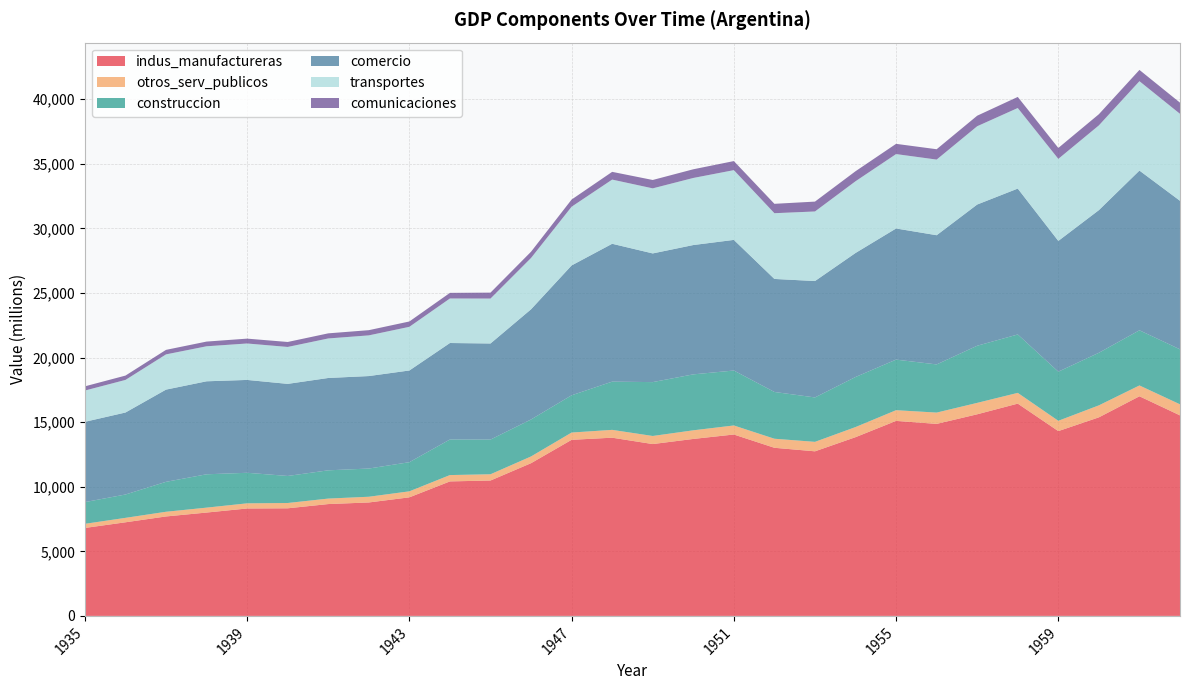

Reading left to right, extract all data points from this chart.

indus_manufactureras: 6809	7247	7699	8001	8316	8330	8658	8782	9179	10412	10481	11823	13632	13796	13303	13700	14043	13015	12741	13837	15097	14865	15608	16434	14307	15372	17002	15523
otros_serv_publicos: 320	344	363	381	399	411	425	443	465	491	484	522	563	606	626	668	700	701	733	782	828	875	884	832	798	928	839	857
construccion: 1680	1806	2317	2581	2364	2092	2187	2183	2256	2754	2685	2862	2884	3733	4170	4330	4253	3620	3438	3875	3915	3728	4422	4521	3802	4070	4269	4256
comercio: 6217	6348	7139	7199	7189	7129	7149	7159	7099	7469	7439	8530	10052	10673	9962	10012	10112	8750	9011	9602	10152	10002	10933	11294	10122	11043	12365	11499
transportes: 2420	2523	2727	2711	2821	2859	3059	3150	3380	3447	3478	3973	4546	4969	5037	5193	5400	5089	5386	5552	5760	5856	6061	6237	6352	6560	6920	6733
comunicaciones: 326	336	350	364	376	385	396	403	414	435	459	484	555	599	649	672	702	726	764	776	792	801	815	858	845	865	872	864